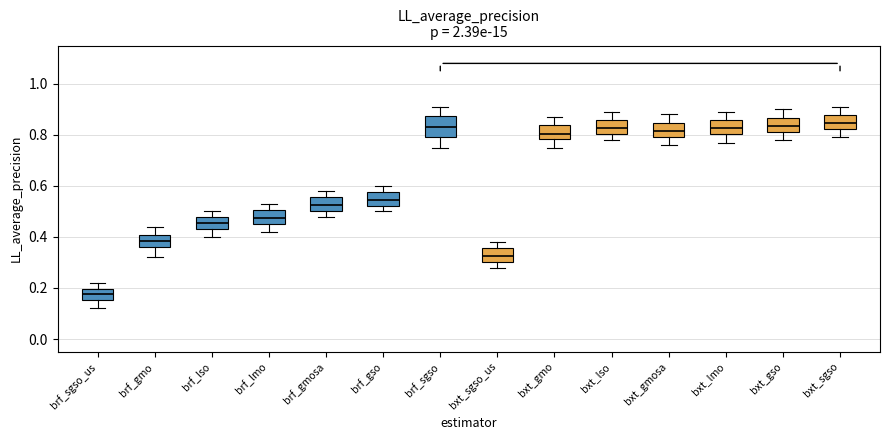

Reading left to right, read every box against the y-axis: the position of its median line, the range the box covers, and the ends of its whiskers. The values are not printed on the chart, so give them approximately, as read against the axis.

brf_sgso_us: median 0.18, box 0.16 to 0.20, whiskers 0.12 to 0.22
brf_gmo: median 0.38, box 0.36 to 0.40, whiskers 0.32 to 0.44
brf_lso: median 0.46, box 0.44 to 0.48, whiskers 0.40 to 0.50
brf_lmo: median 0.48, box 0.46 to 0.50, whiskers 0.42 to 0.54
brf_gmosa: median 0.52, box 0.50 to 0.56, whiskers 0.48 to 0.58
brf_gso: median 0.54, box 0.52 to 0.58, whiskers 0.50 to 0.60
brf_sgso: median 0.84, box 0.80 to 0.88, whiskers 0.76 to 0.92
bxt_sgso_us: median 0.32, box 0.30 to 0.36, whiskers 0.28 to 0.38
bxt_gmo: median 0.80, box 0.78 to 0.84, whiskers 0.76 to 0.88
bxt_lso: median 0.82, box 0.80 to 0.86, whiskers 0.78 to 0.90
bxt_gmosa: median 0.82, box 0.80 to 0.84, whiskers 0.76 to 0.88
bxt_lmo: median 0.82, box 0.80 to 0.86, whiskers 0.78 to 0.90
bxt_gso: median 0.84, box 0.82 to 0.86, whiskers 0.78 to 0.90
bxt_sgso: median 0.84, box 0.82 to 0.88, whiskers 0.80 to 0.92